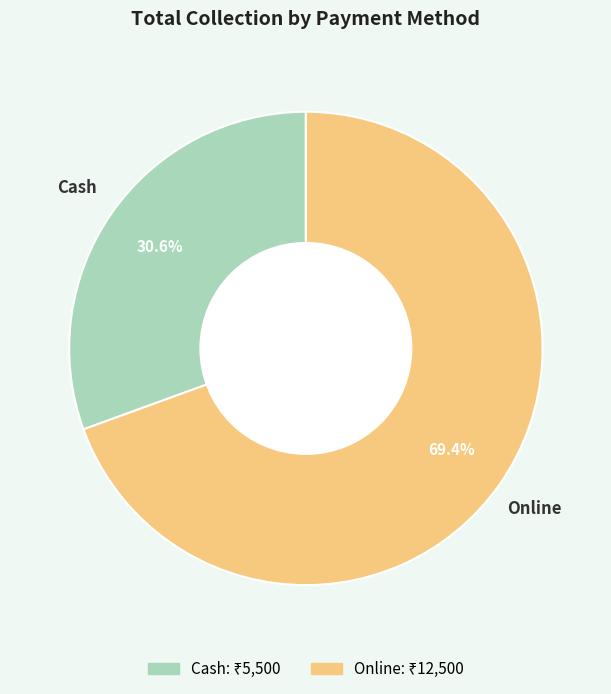

To the nearest percent, what is the difference between the Cash and Online slice percentages?

39%